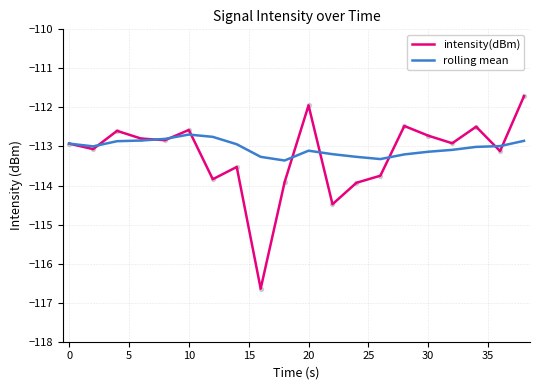

What is the highest value of the intensity(dBm) series?

-111.7